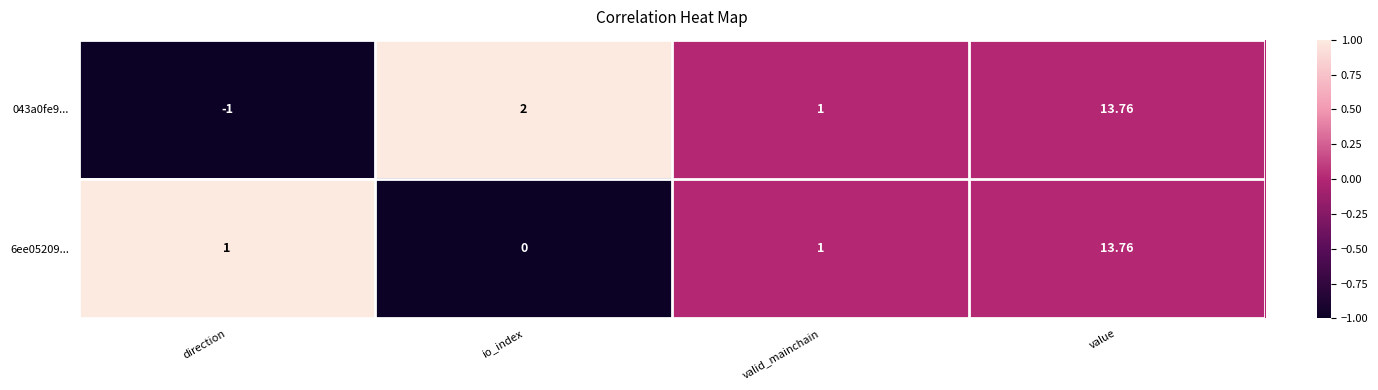

What is the greatest value displayed?

13.8